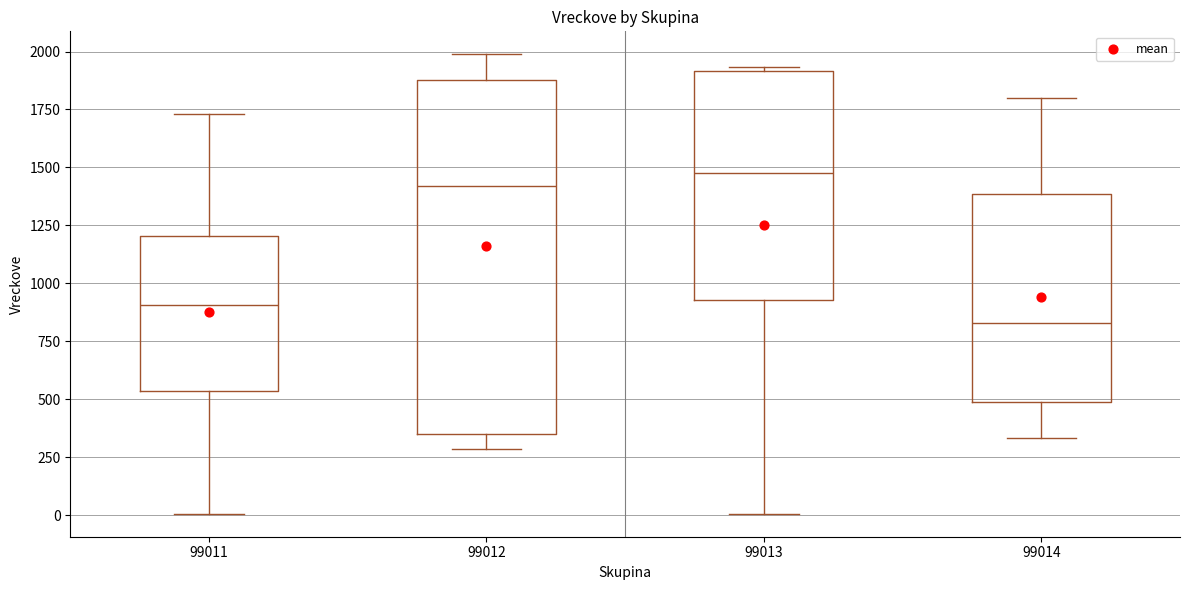

Reading left to right, read every box against the y-axis: the position of its median line, the range the box covers, and the ends of its whiskers. The values are not printed on the chart, so give them approximately, as read against the axis.

99011: median 900, box 550 to 1200, whiskers 0 to 1750
99012: median 1400, box 350 to 1900, whiskers 300 to 2000
99013: median 1500, box 950 to 1900, whiskers 0 to 1950
99014: median 850, box 500 to 1400, whiskers 350 to 1800